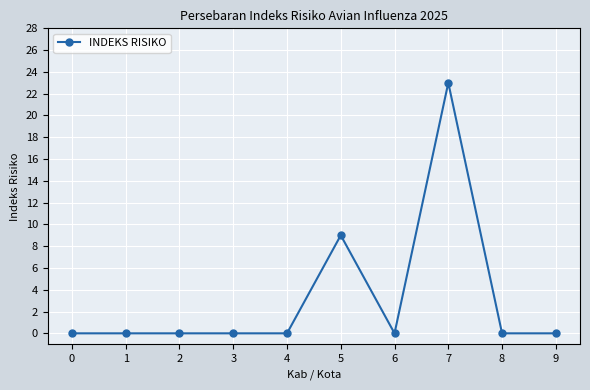

True or false: the data has more than 0 interior local peaks.

True